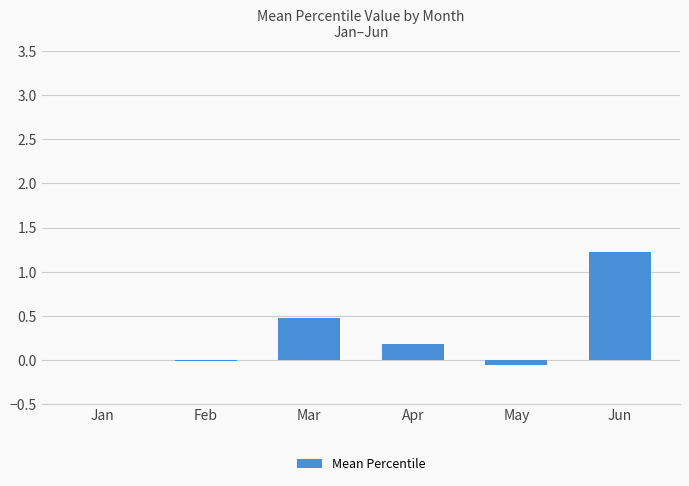

How many series are shown in this chart?

1